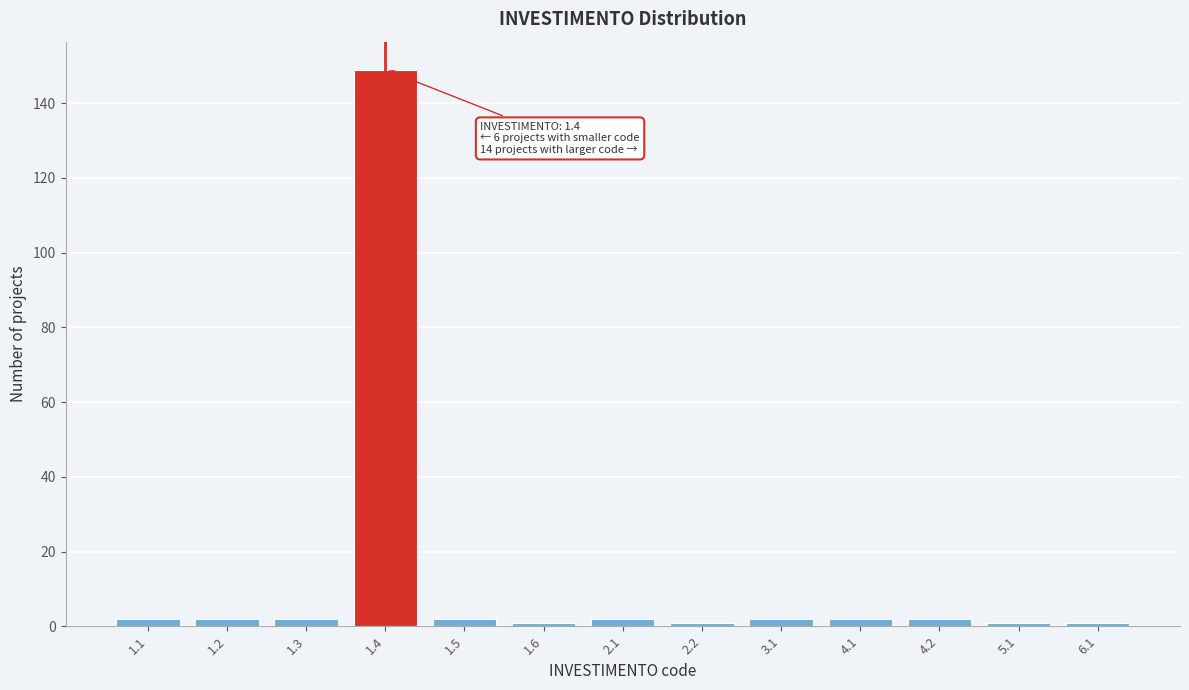

Reading right to left, transcribe all the data shown in this chart.

6.1=1	5.1=1	4.2=2	4.1=2	3.1=2	2.2=1	2.1=2	1.6=1	1.5=2	1.4=149	1.3=2	1.2=2	1.1=2